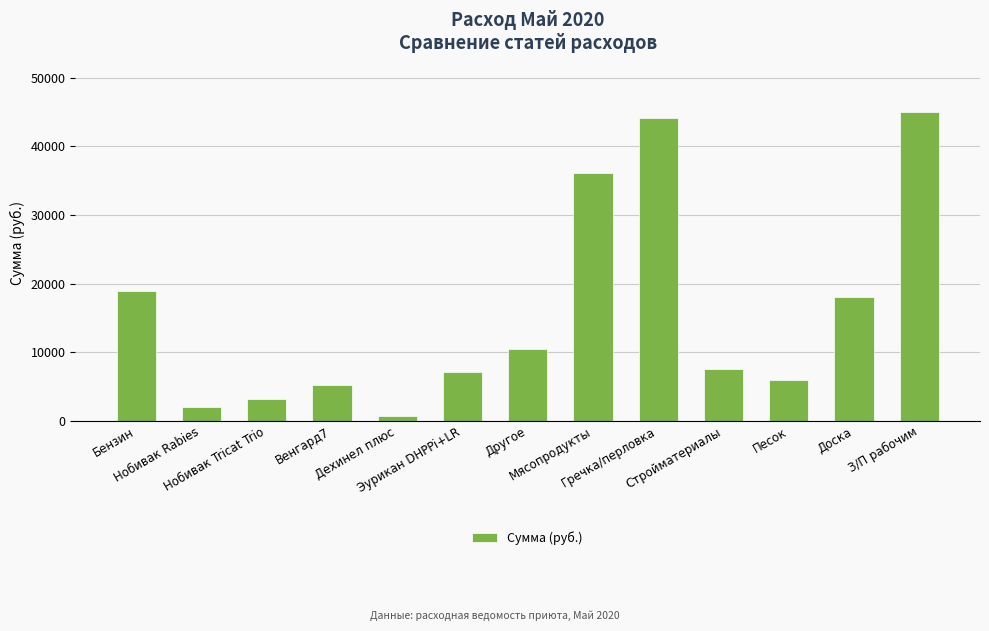

Reading right to left, what are all the values shown in this chart?

45000.0	18000.0	6000.0	7500.0	44200.0	36050.0	10378.8	7080.2	612.0	5208.0	3230.2	1940.7	18949.0